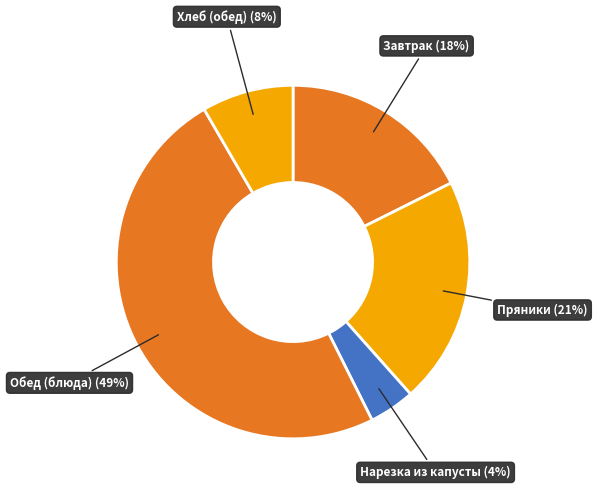

Between Нарезка из капусты (4%) and Завтрак (18%), which is larger?

Завтрак (18%)